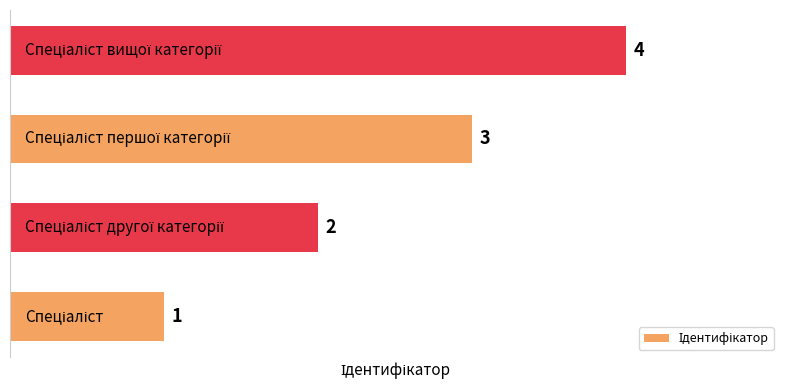

What is the difference between the maximum and minimum values?

3